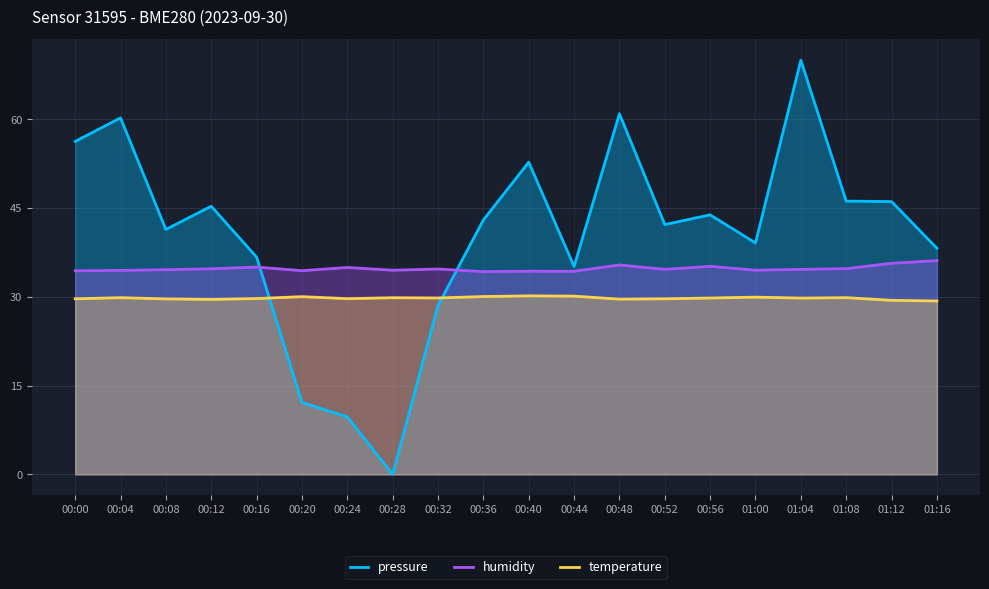

Where is the first local maximum for humidity?

00:16